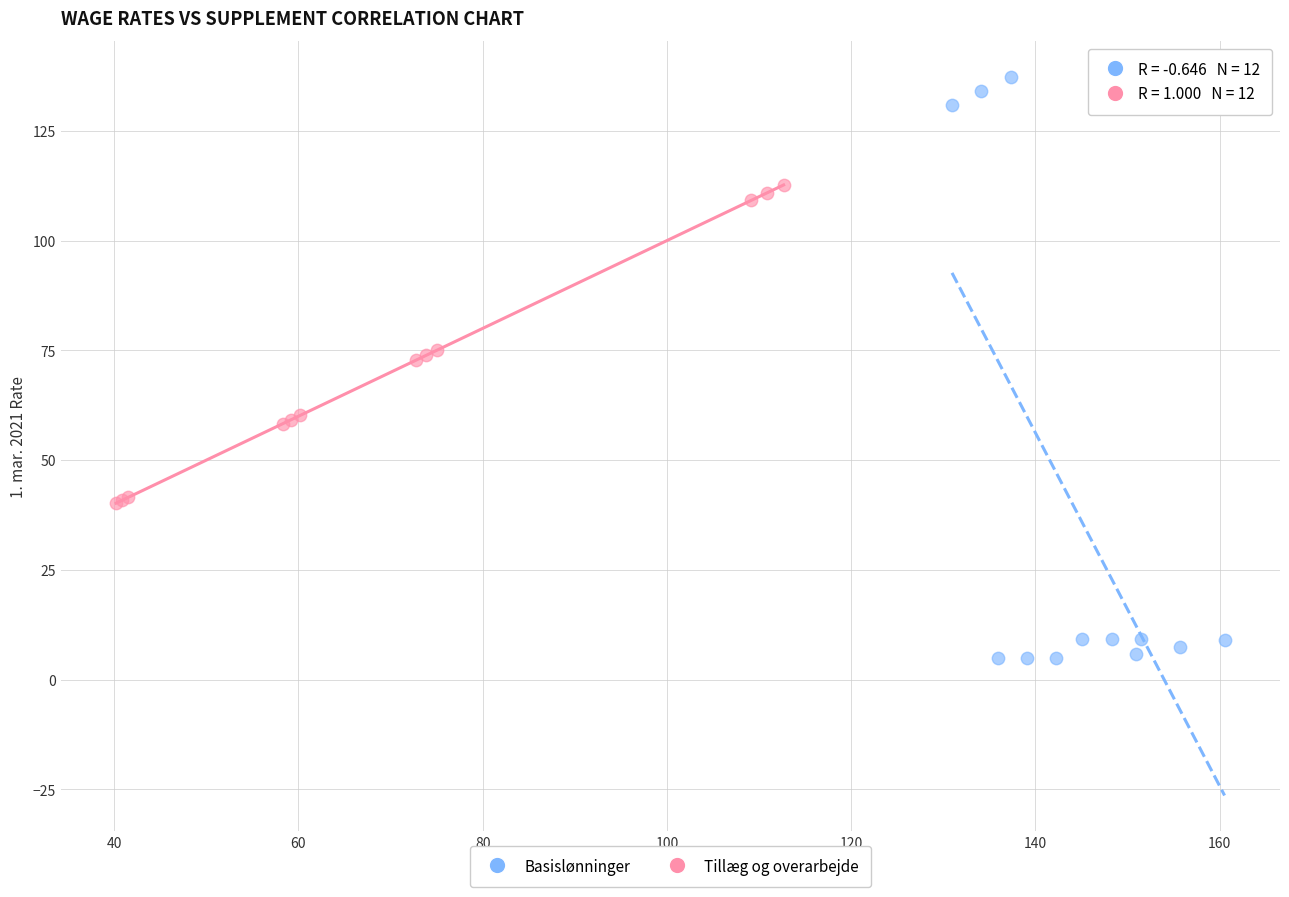

Which series contains the lowest Y value?

Basislønninger